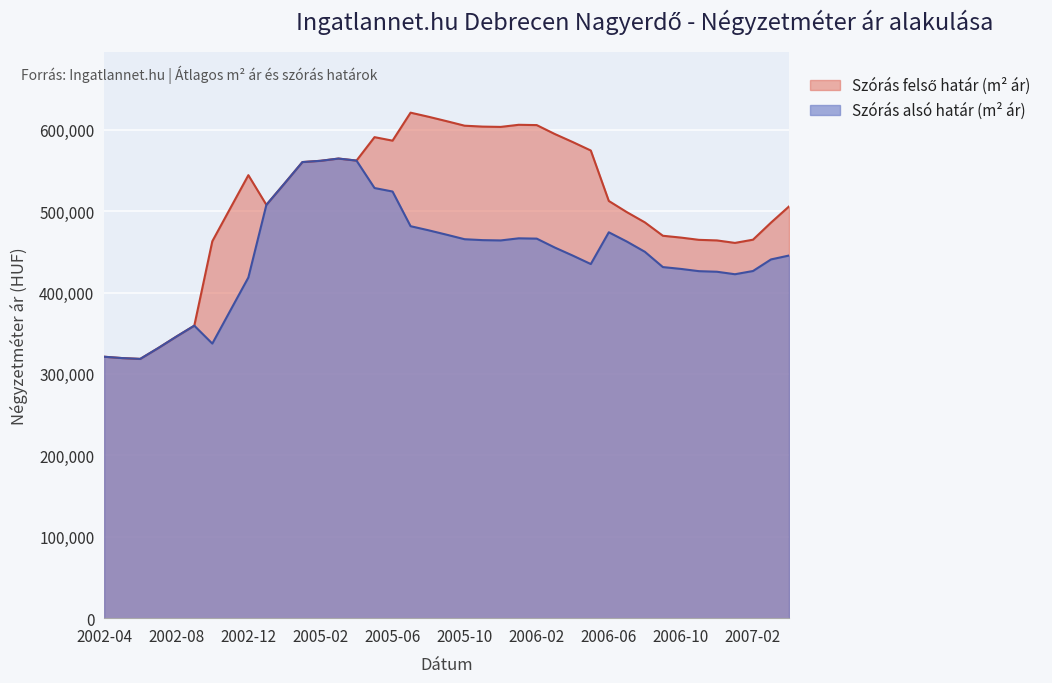

What is the difference between the maximum and minimum values in the Szórás felső határ (m² ár) series?

302469